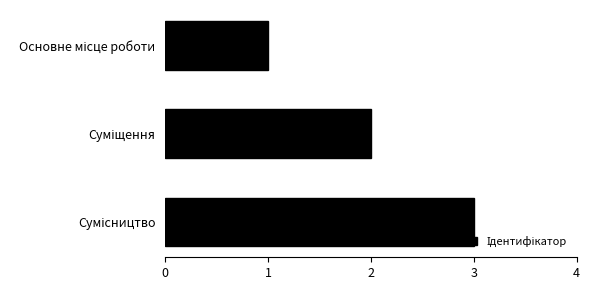

How many values are below 2?

1